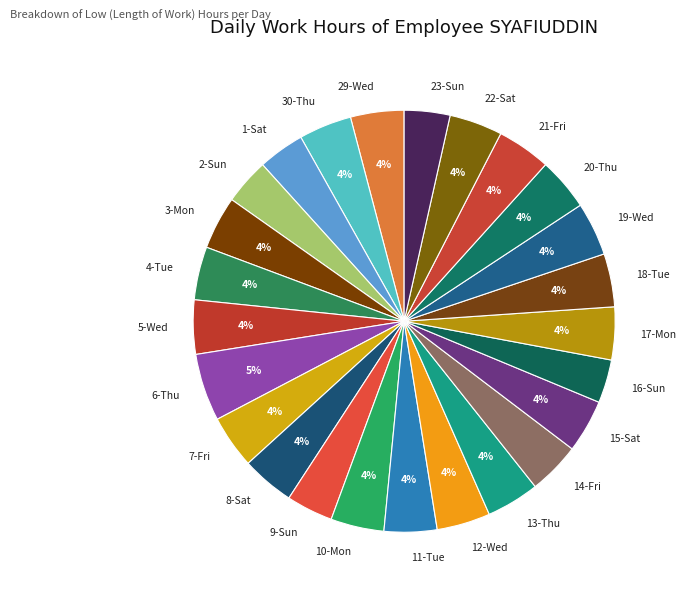

Does 12-Wed account for over 50% of the chart?

No